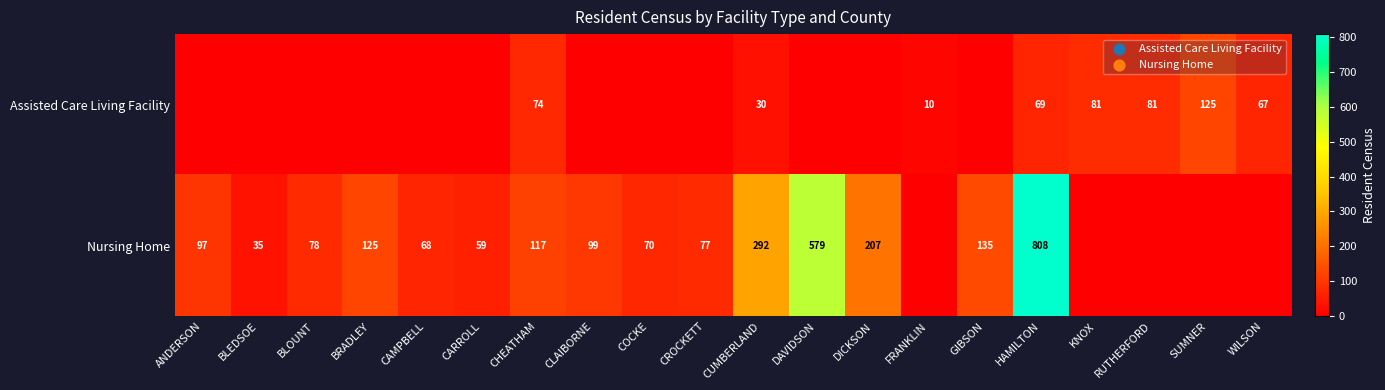

Is it true that Assisted Care Living Facility equals 144 at KNOX?

False